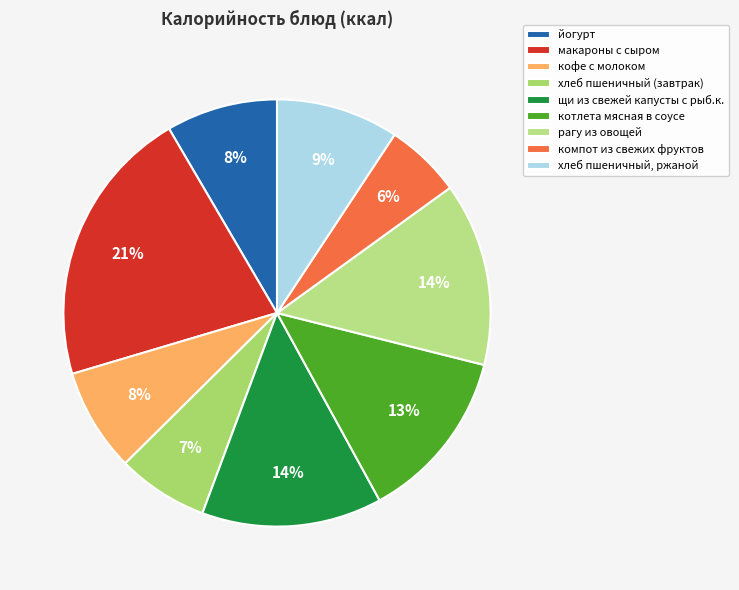

What percentage is the кофе с молоком slice, to the nearest percent?

8%